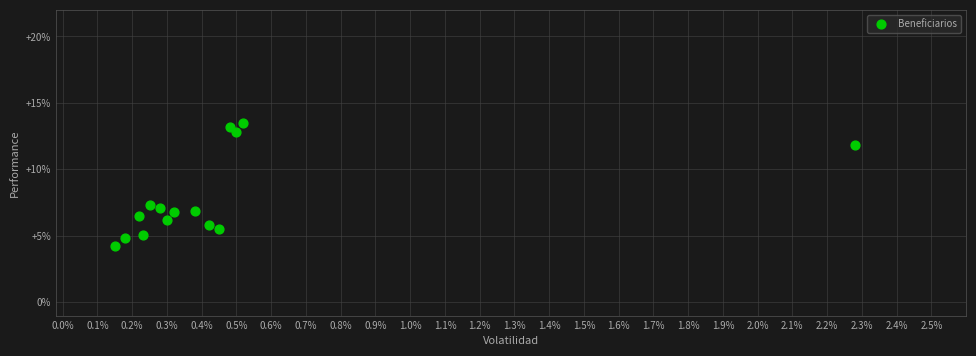

What is the range of Y values (max minus min)?

9.3